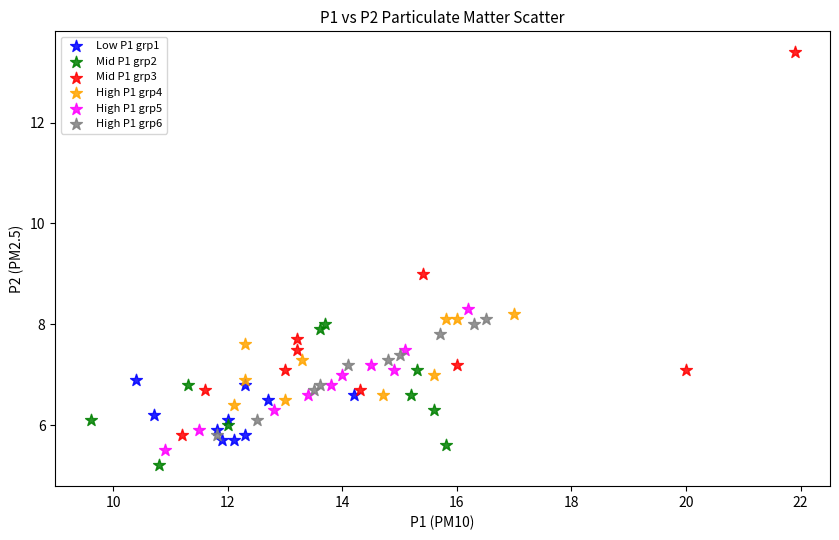

Which series has the widest spread of Y values?

Mid P1 grp3